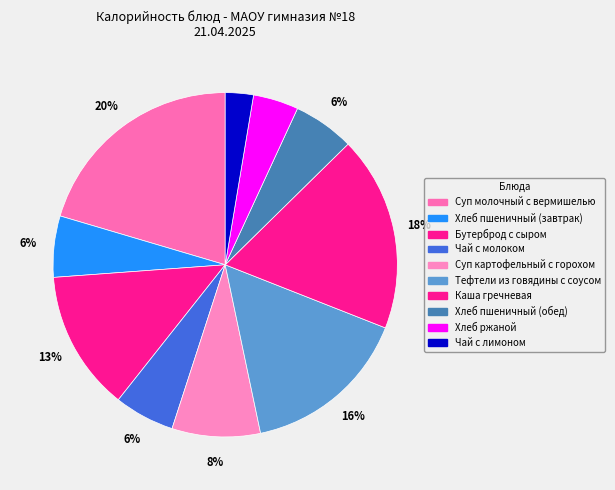

Which slice is the smallest?

Чай с лимоном